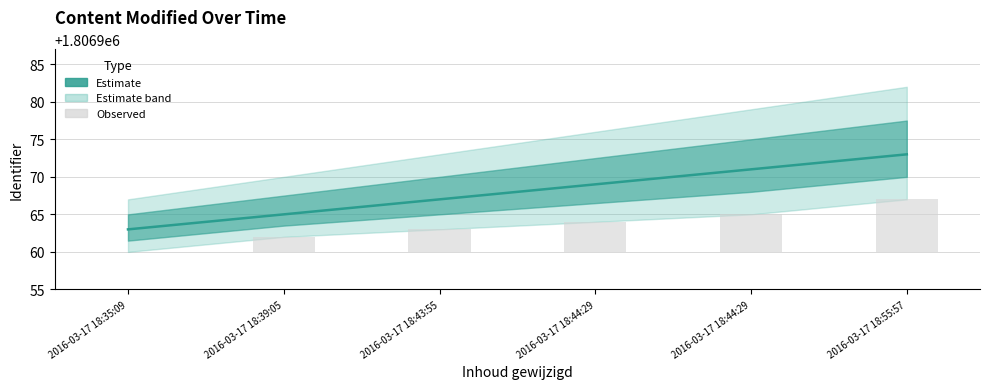

How many values in Observed are above zero?

5